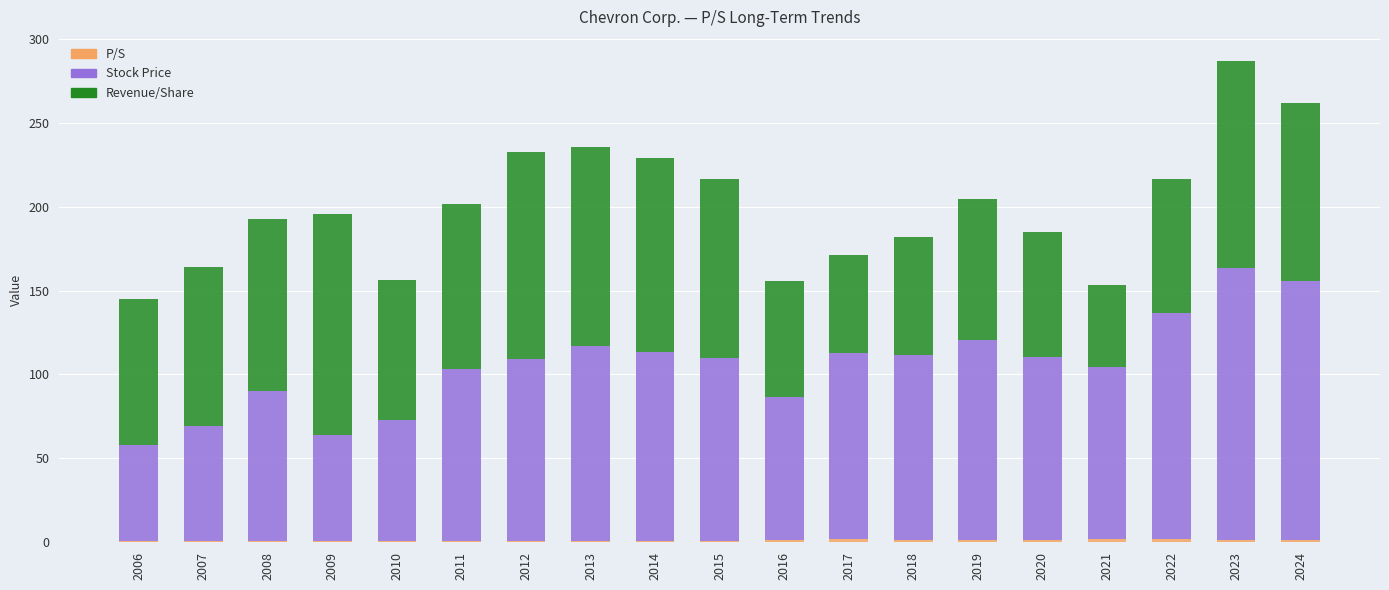

The Stock Price series shows 68.9 at 2017. True or false?

False